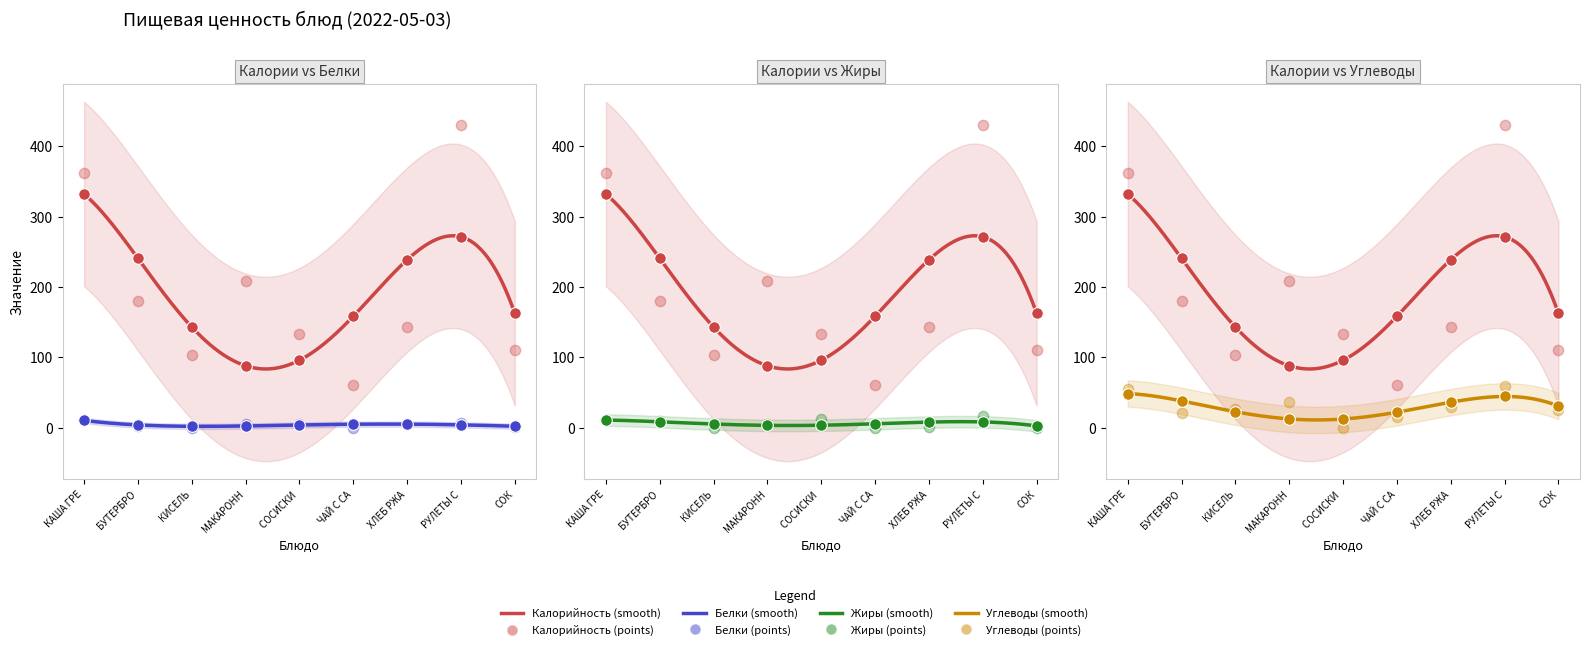

Is the value of Углеводы at СОСИСКИ greater than the value of Жиры at РУЛЕТЫ С?

No